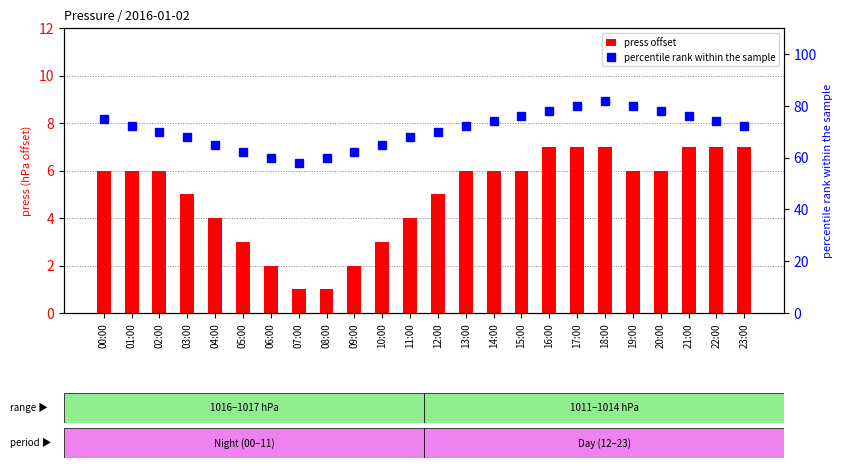

Which series has the largest total across all categories?

percentile rank within the sample